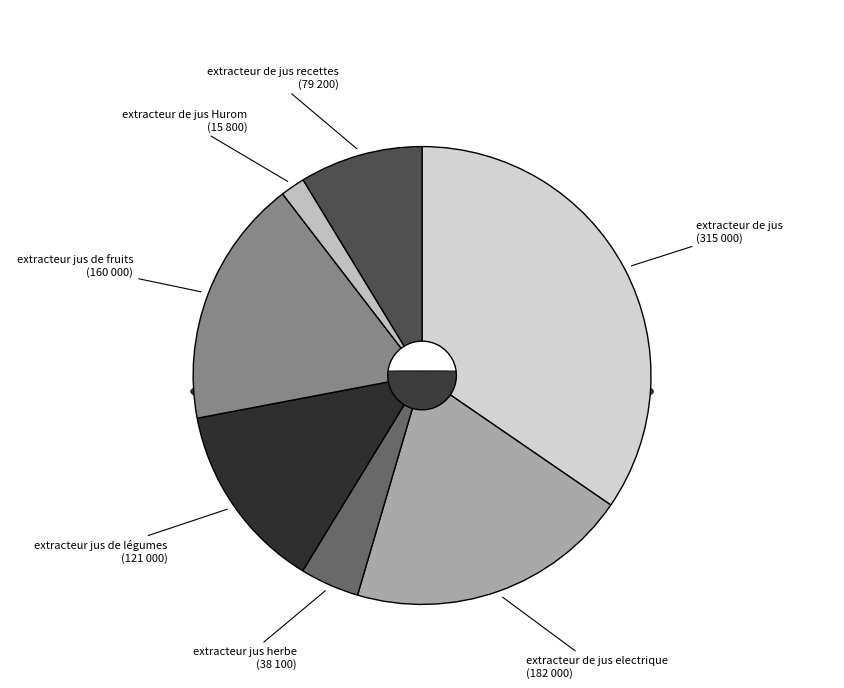

Combined, what portion of the pie is extracteur jus de fruits and extracteur de jus Hurom?

19.3%